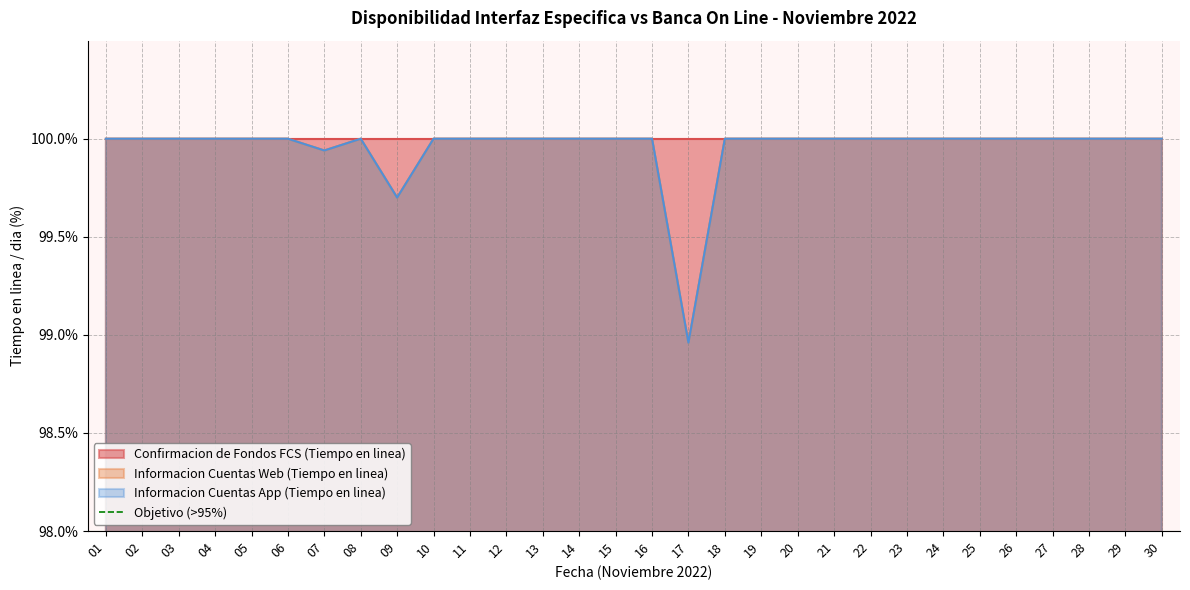

True or false: Informacion Cuentas App (Tiempo en linea) and Informacion Cuentas Web (Tiempo en linea) cross at least once.

False